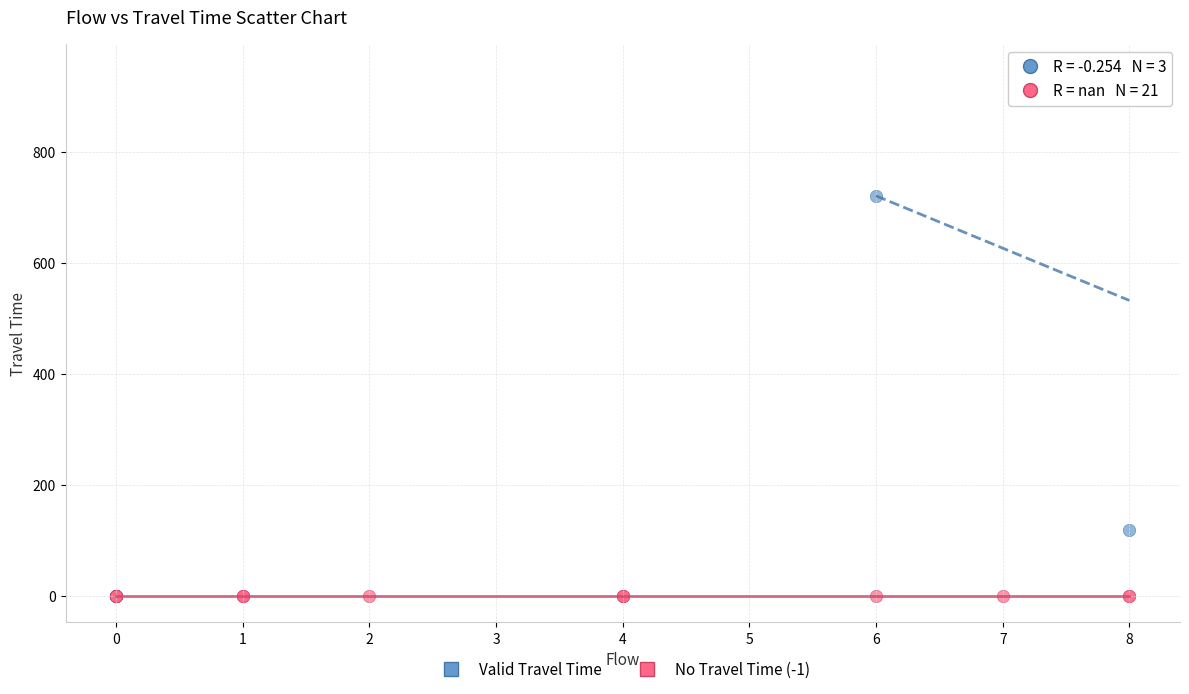

Which series contains the highest Y value?

Valid Travel Time